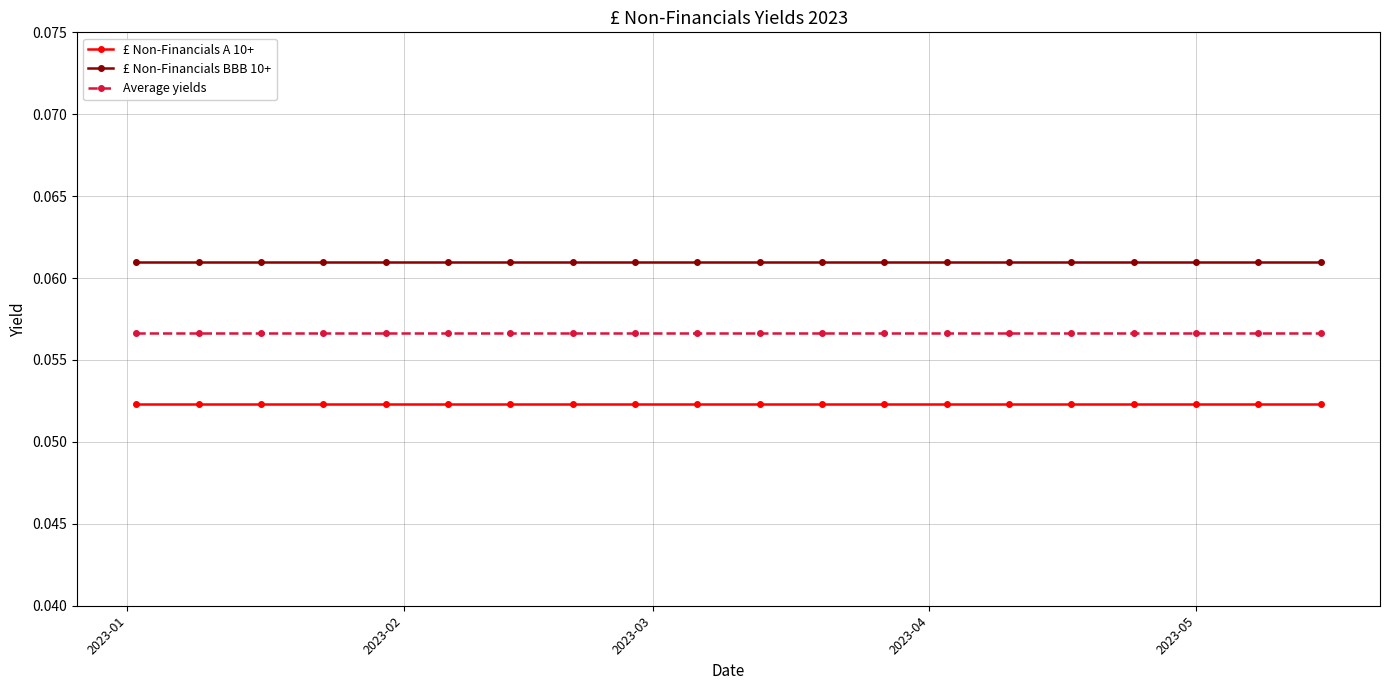

Which series has the largest total across all categories?

£ Non-Financials BBB 10+